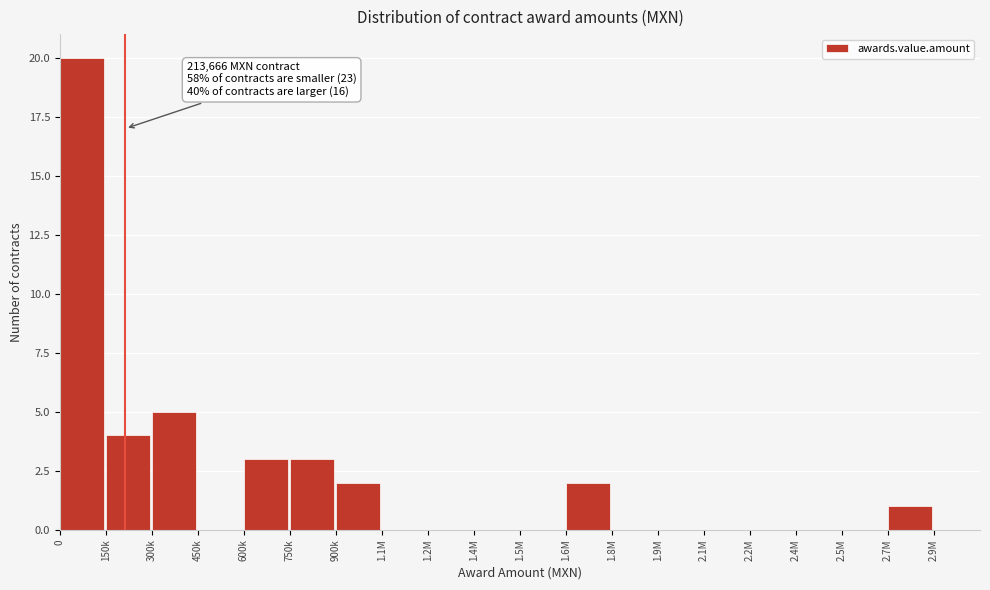

Reading left to right, extract all data points from this chart.

0=20	150k=4	300k=5	450k=0	600k=3	750k=3	900k=2	1.1M=0	1.2M=0	1.4M=0	1.5M=0	1.6M=2	1.8M=0	1.9M=0	2.1M=0	2.2M=0	2.4M=0	2.5M=0	2.7M=1	2.9M=0